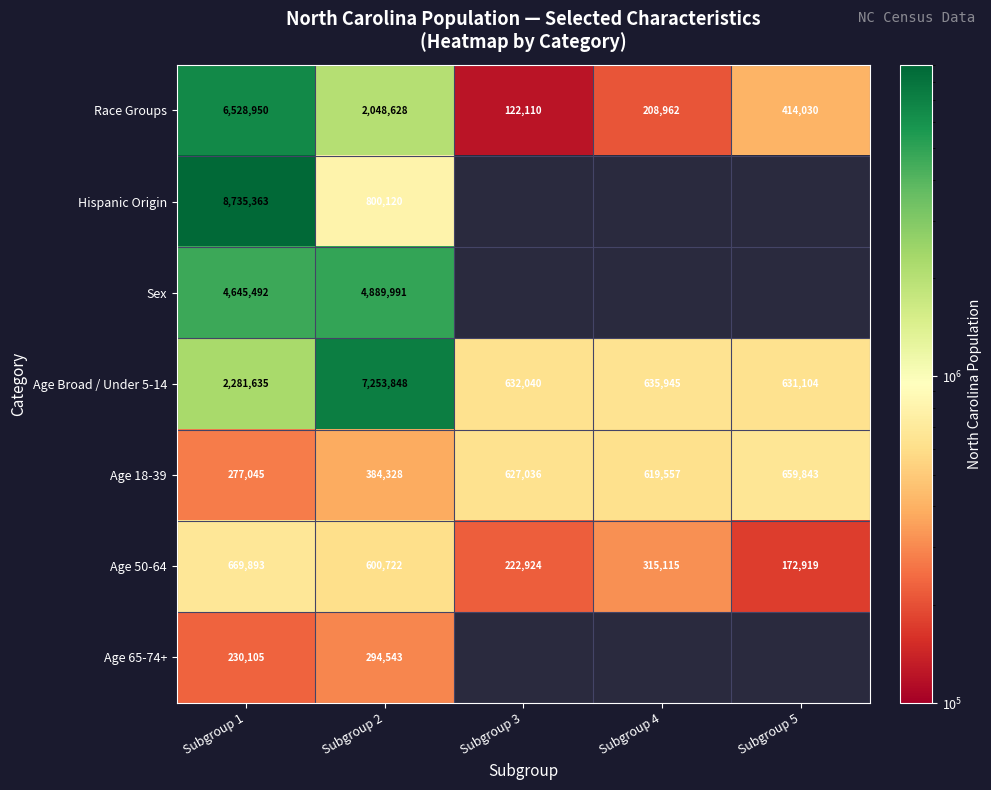

The value of Age Broad / Under 5-14 at Subgroup 4 is 926529. True or false?

False